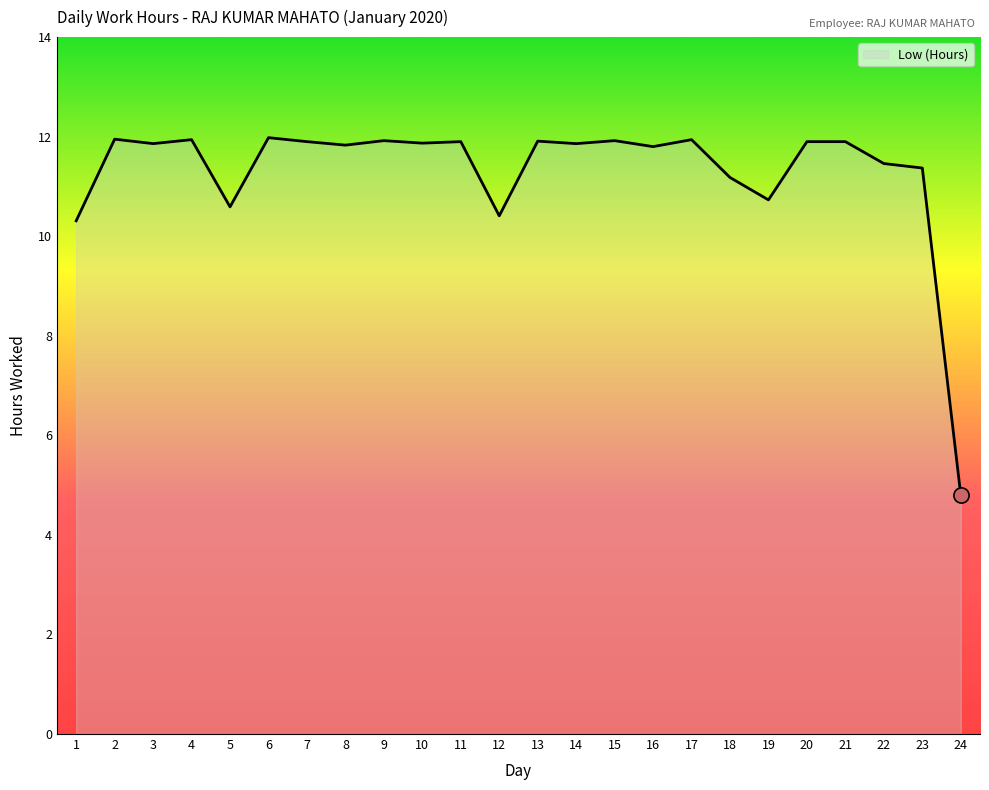

What is the change in value from 5 to 7?

+1.3